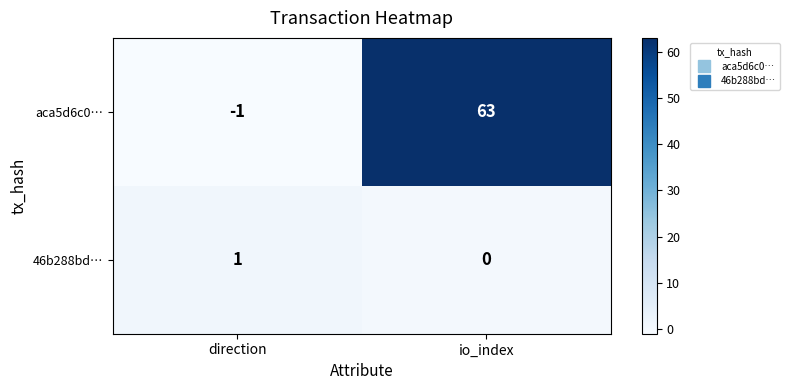

Which label corresponds to the smallest value in the chart?

direction